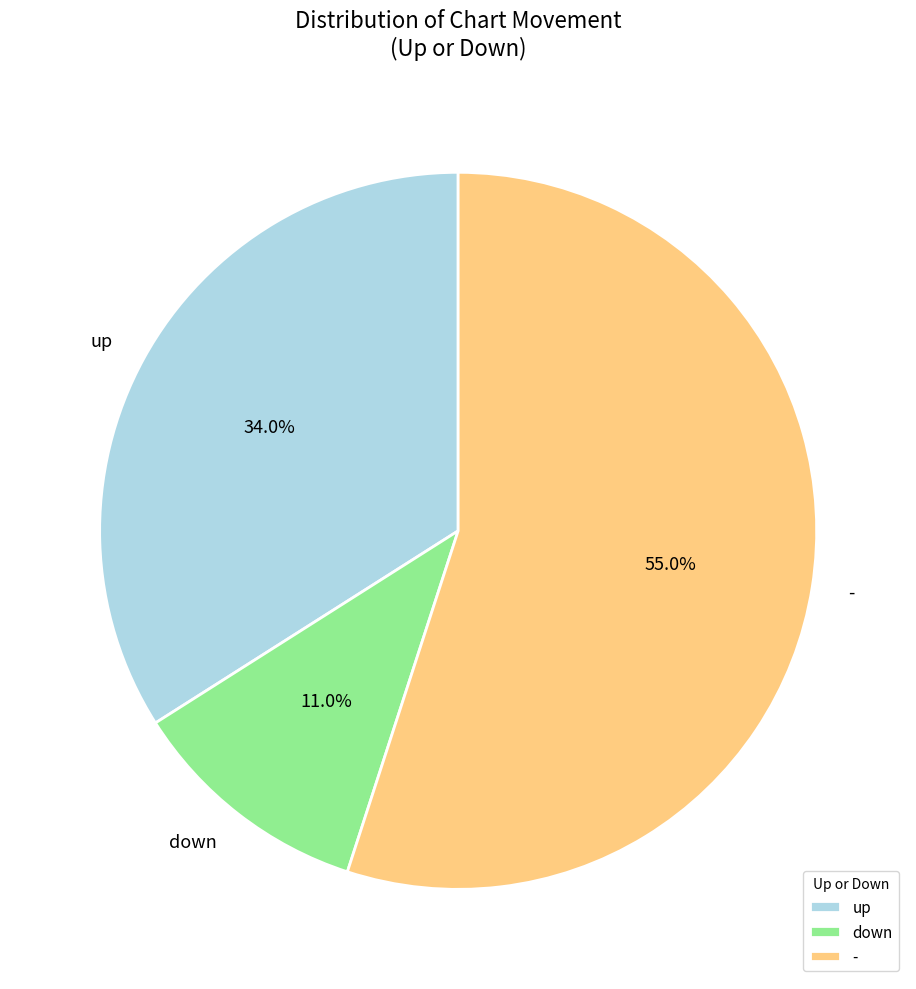

Is it true that down is 25% of the pie?

False